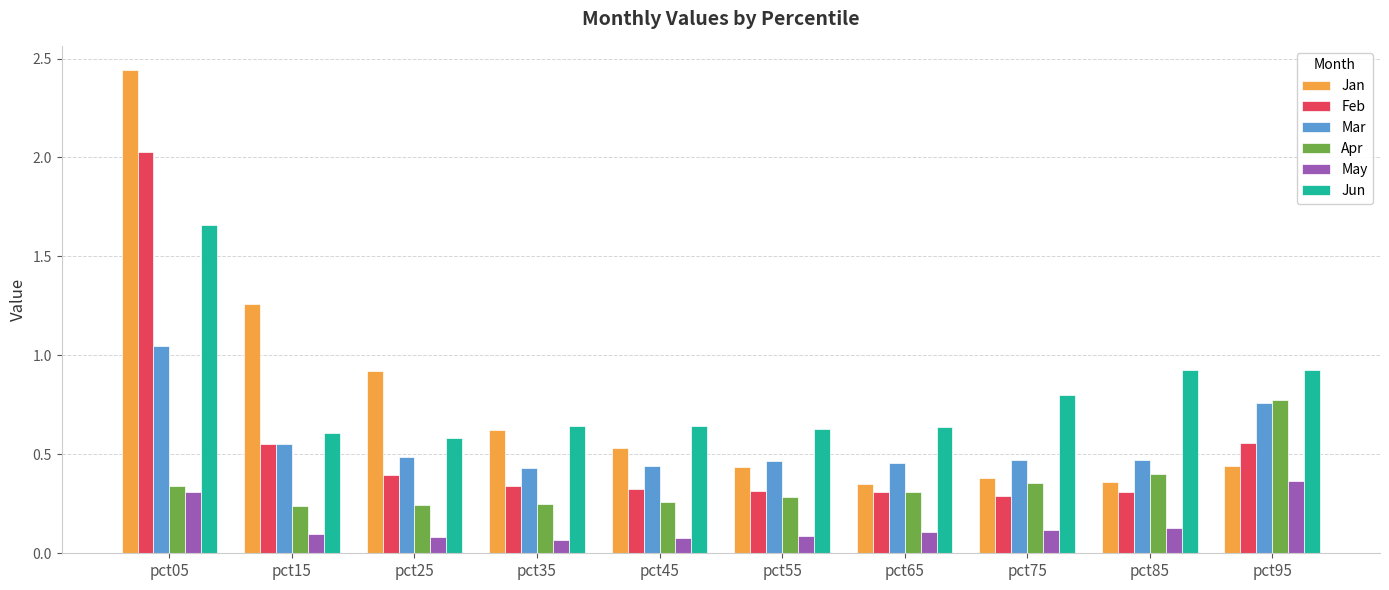

Which series has the widest spread of values?

Jan